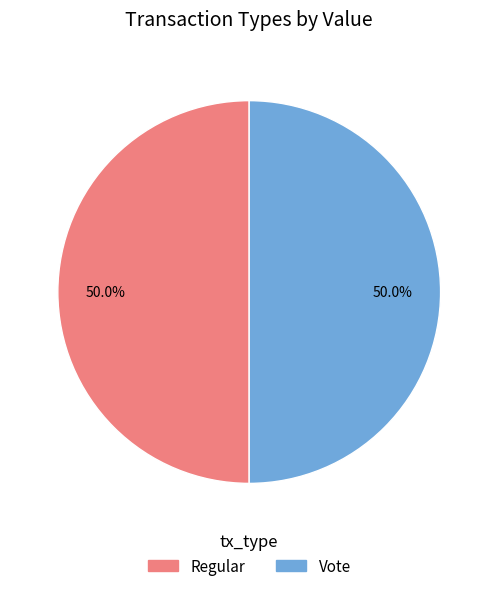

How many segments does this pie chart have?

2